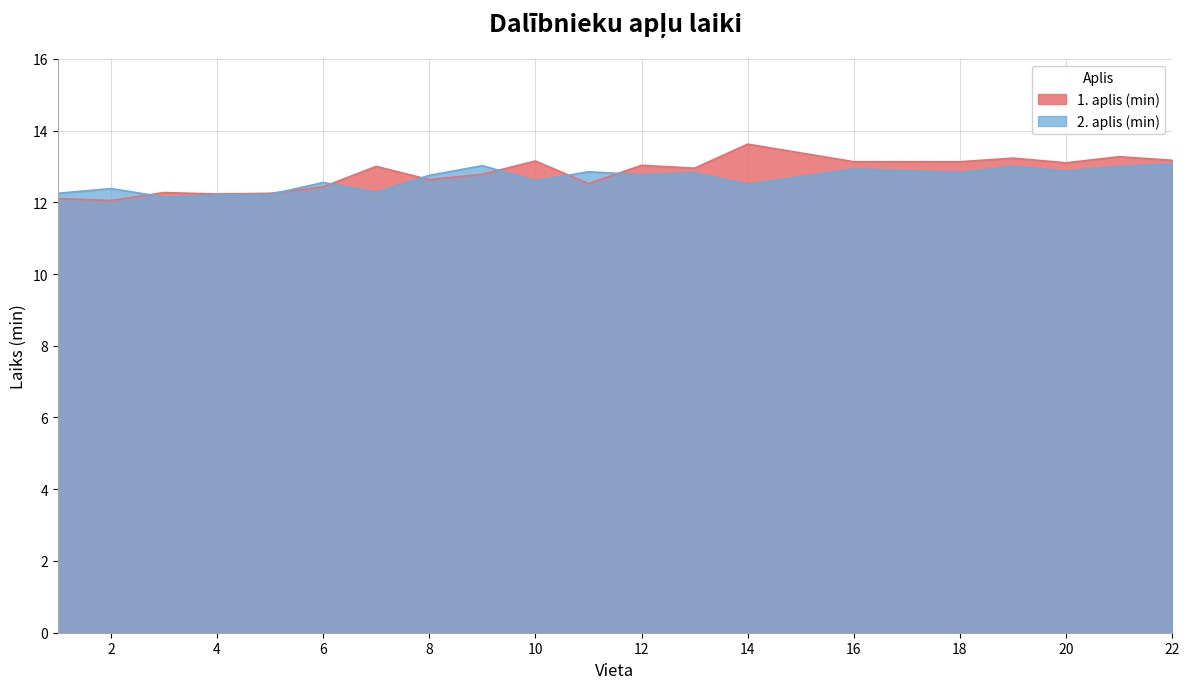

Is the value of 2. aplis (min) at 12 greater than the value of 1. aplis (min) at 20?

No